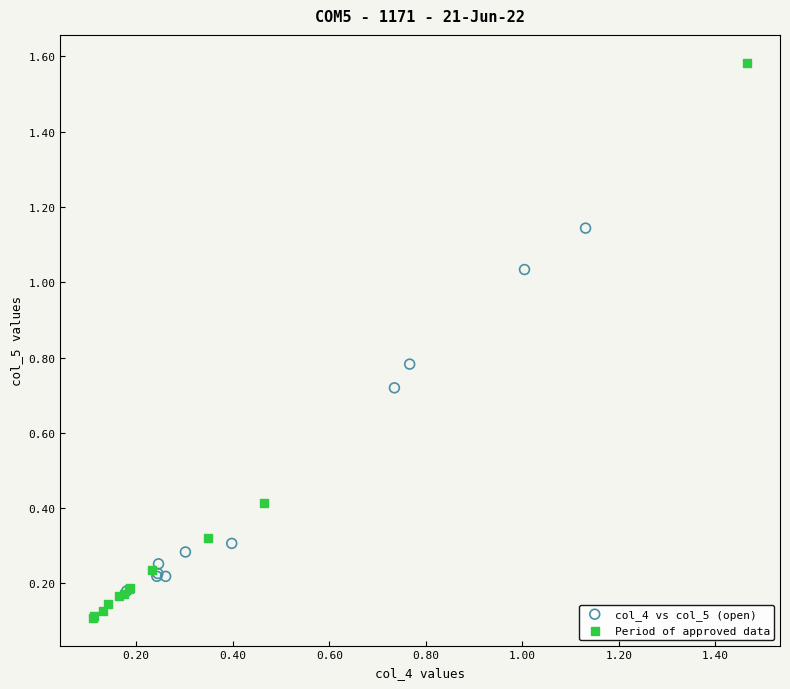

Which series contains the highest Y value?

Period of approved data